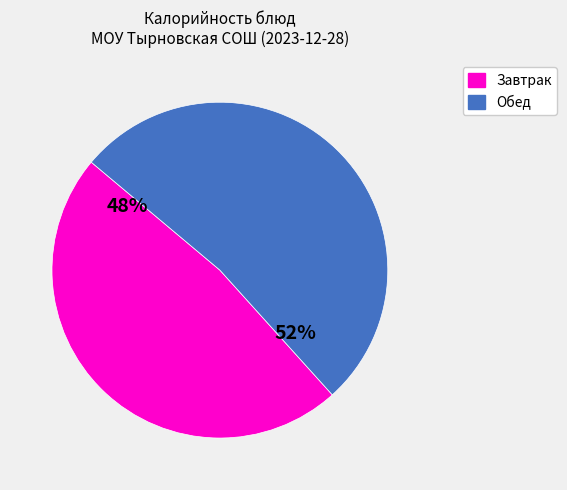

To the nearest percent, what is the average slice percentage?

50%